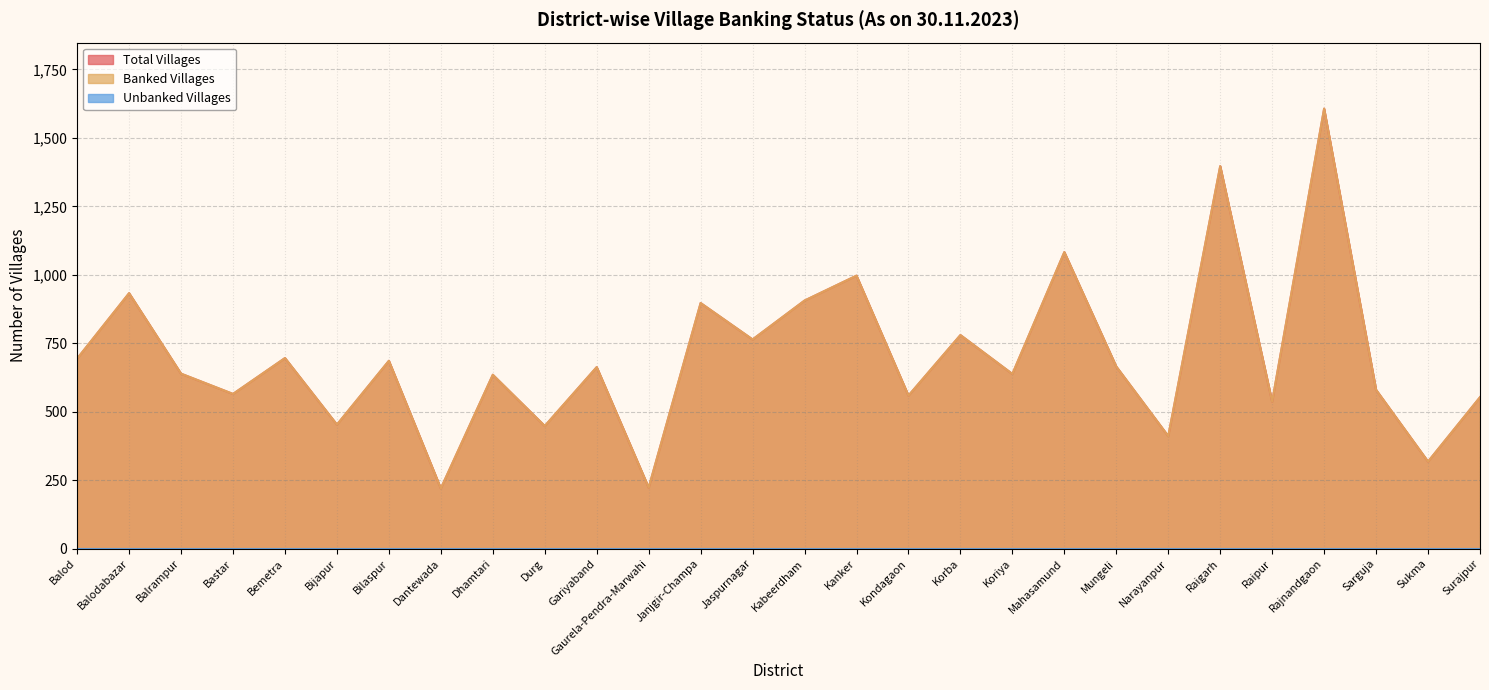

At which label is Banked Villages closest to 913?

Kabeerdham